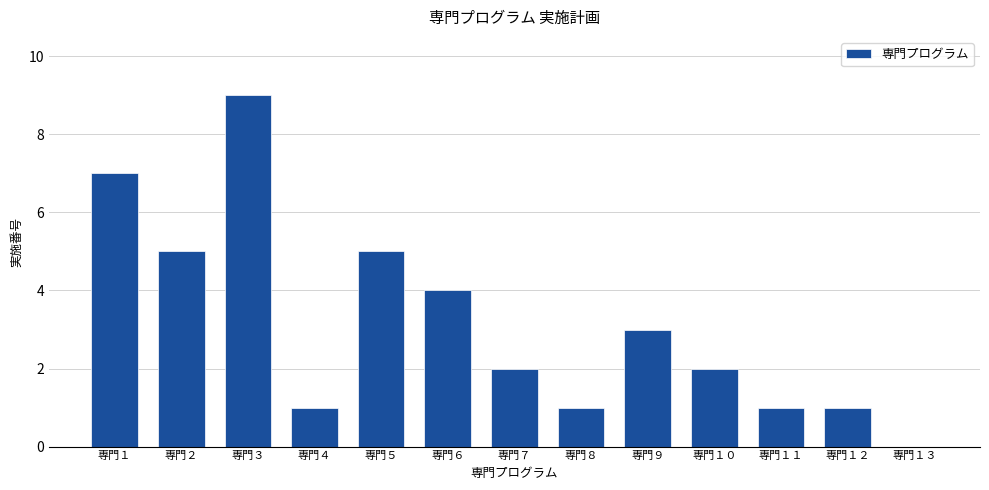

True or false: the data shows 1 at 専門９.

False